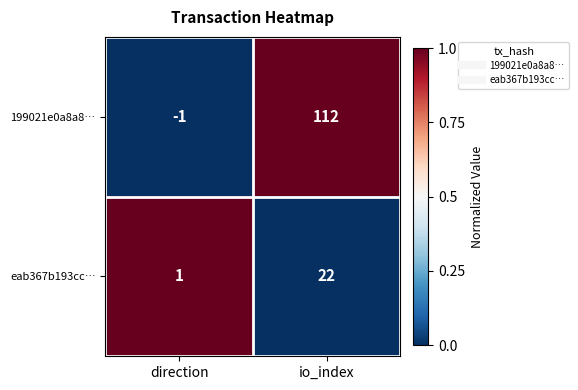

Reading left to right, transcribe all the data shown in this chart.

199021e0a8a8…: -1	112
eab367b193cc…: 1	22